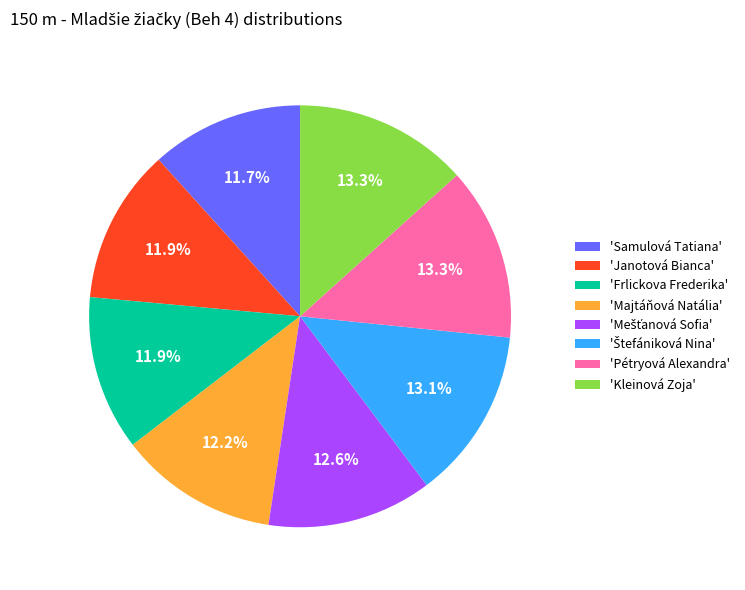

Combined, what portion of the pie is 'Samulová Tatiana' and 'Frlickova Frederika'?

23.6%